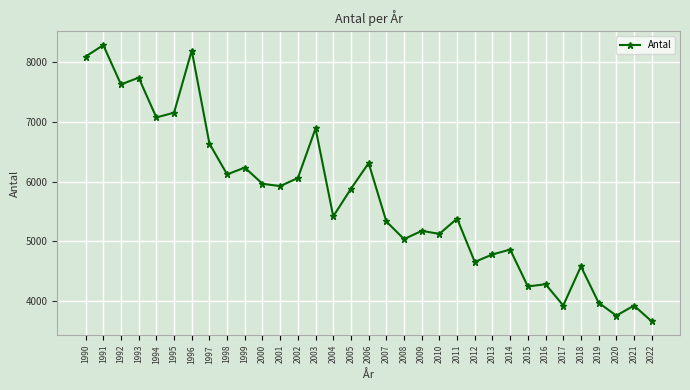

How many lines are shown in the chart?

1